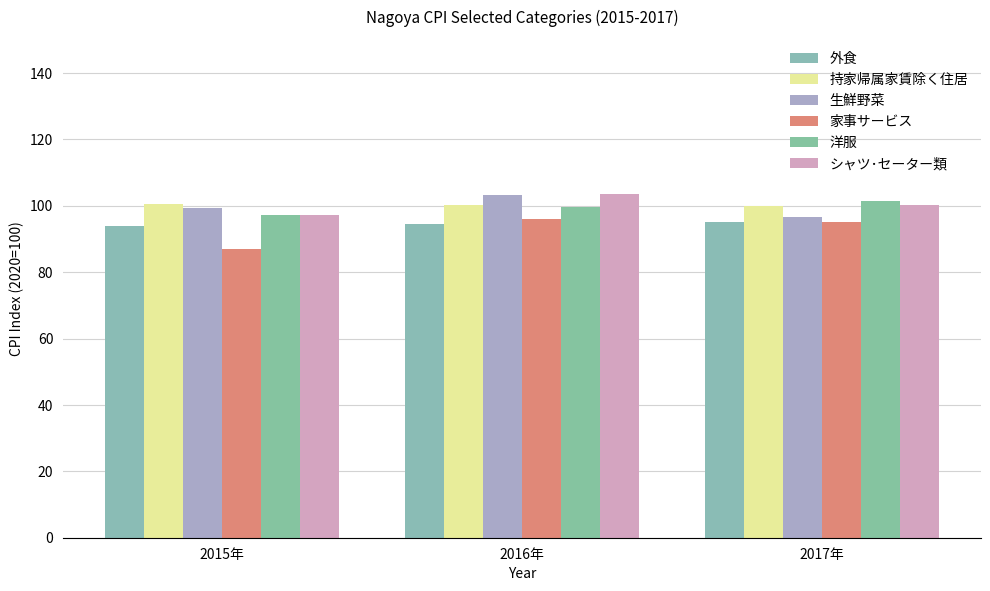

How many bars are there in each group?

6